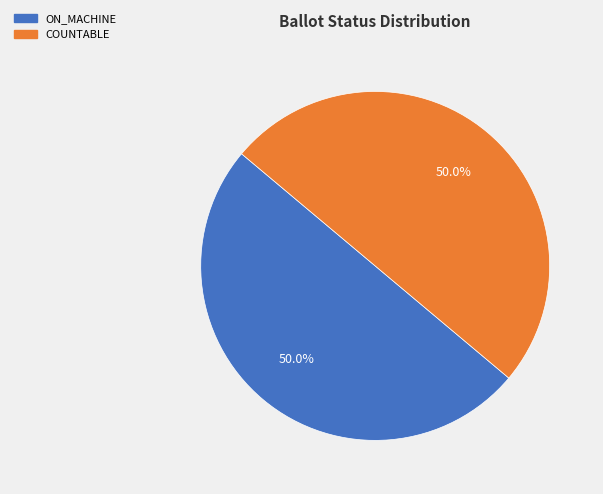

How many segments does this pie chart have?

2